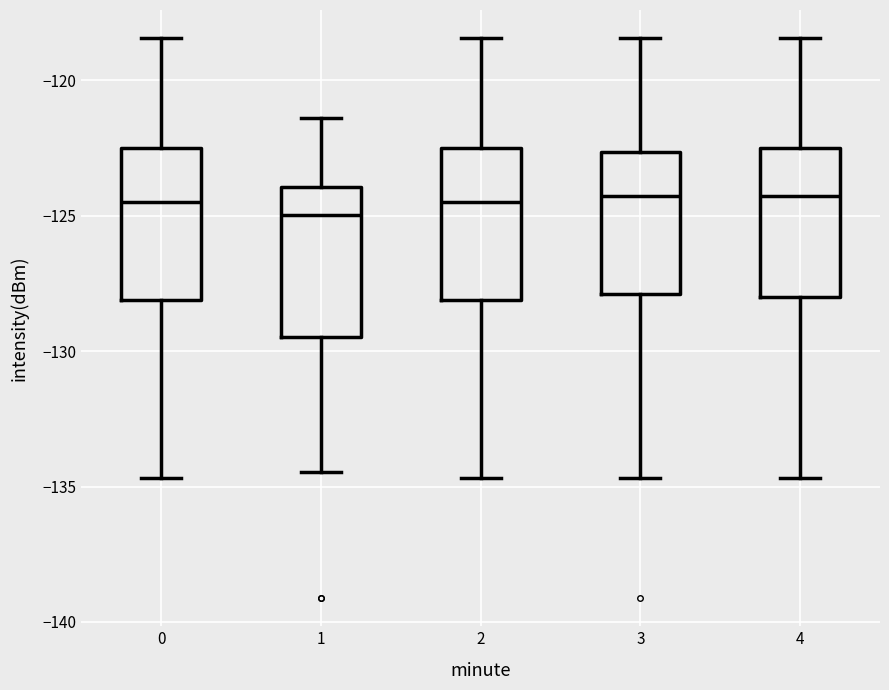

Where does the lower whisker of the box at x = 4 end on the y-axis? The values are not printed on the chart, so give them approximately, as read against the axis.

-134.5